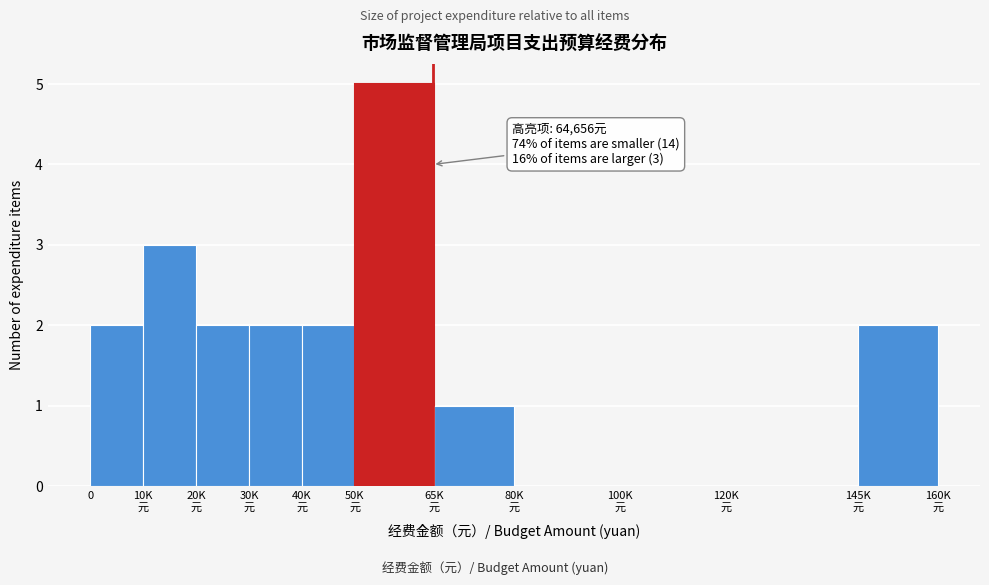

What is the maximum value shown in the chart?

5